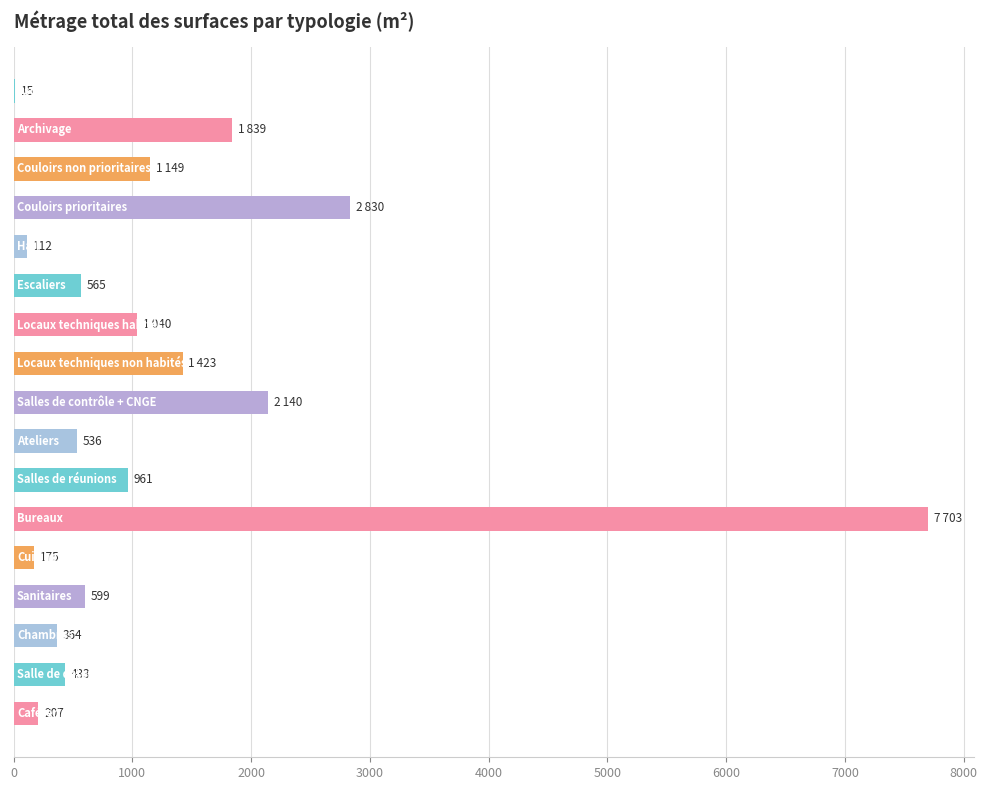

What is the maximum value shown in the chart?

7703